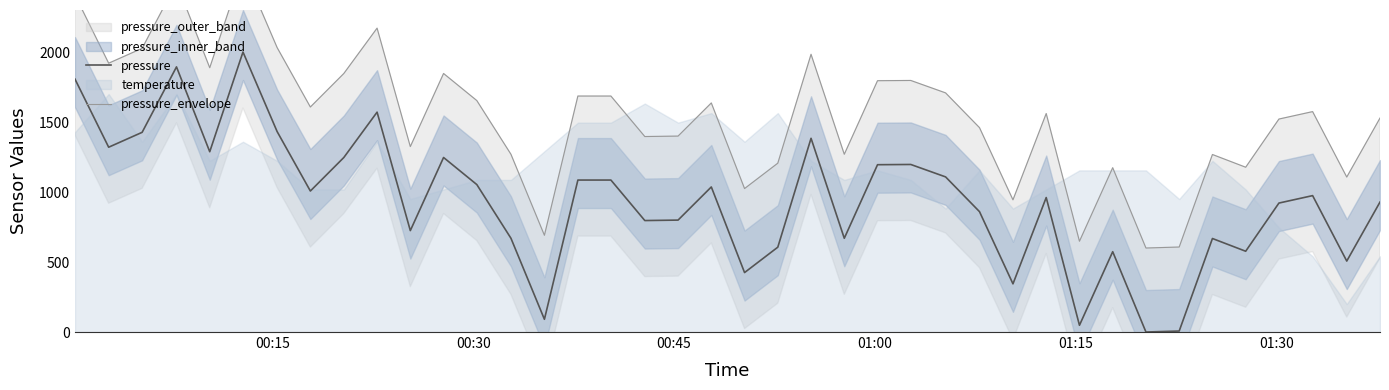

What is the maximum value for pressure?

2000.0